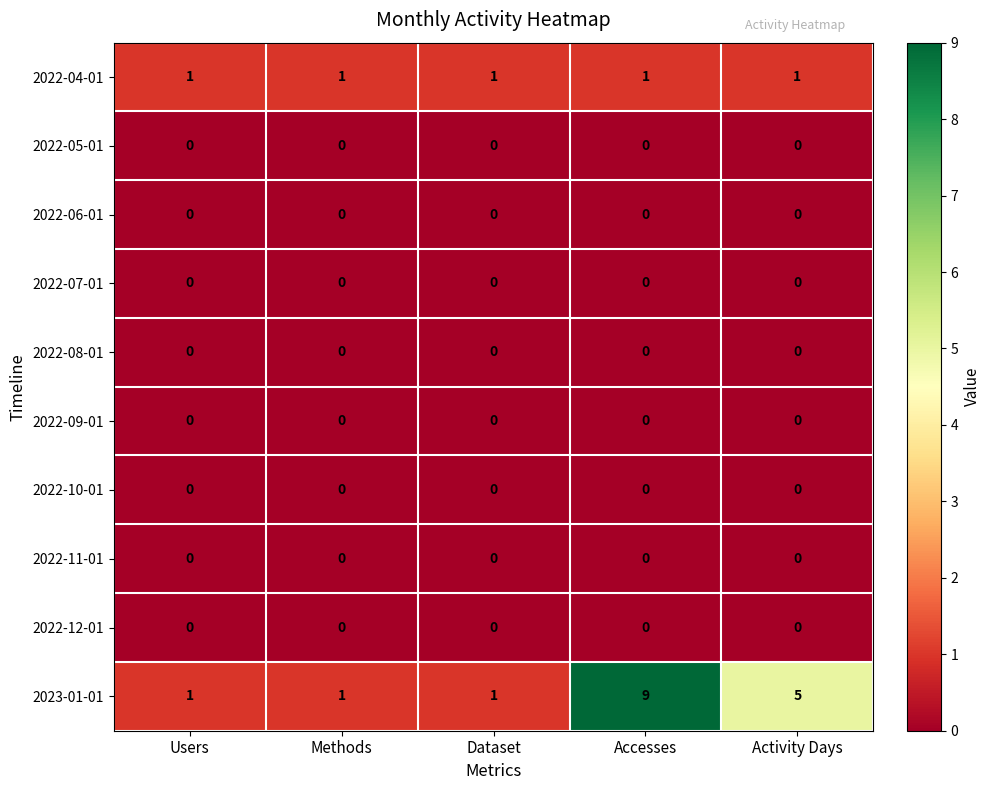

At which category is the sum across all series the highest?

Accesses